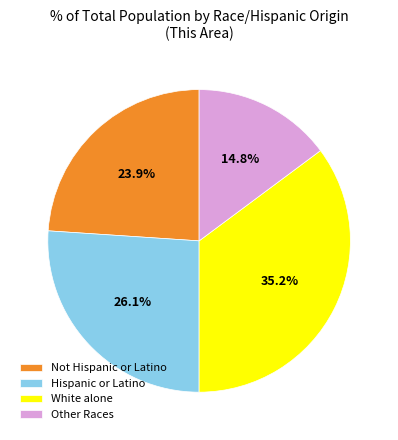

Which slice is the smallest?

Other Races